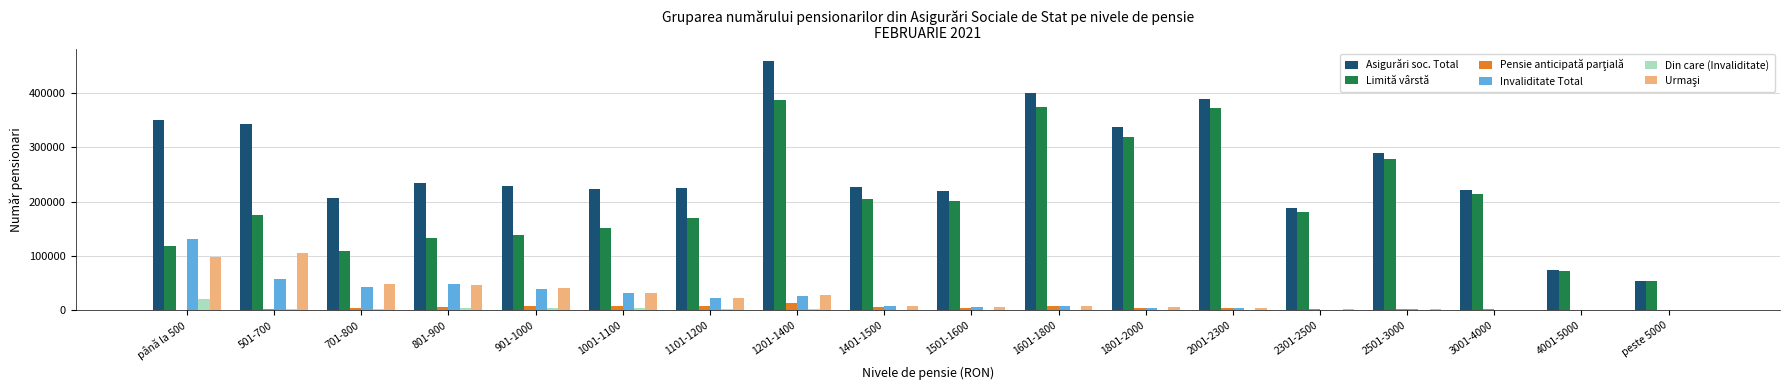

Between 701-800 and 4001-5000, which series saw the biggest shift?

Asigurări soc. Total